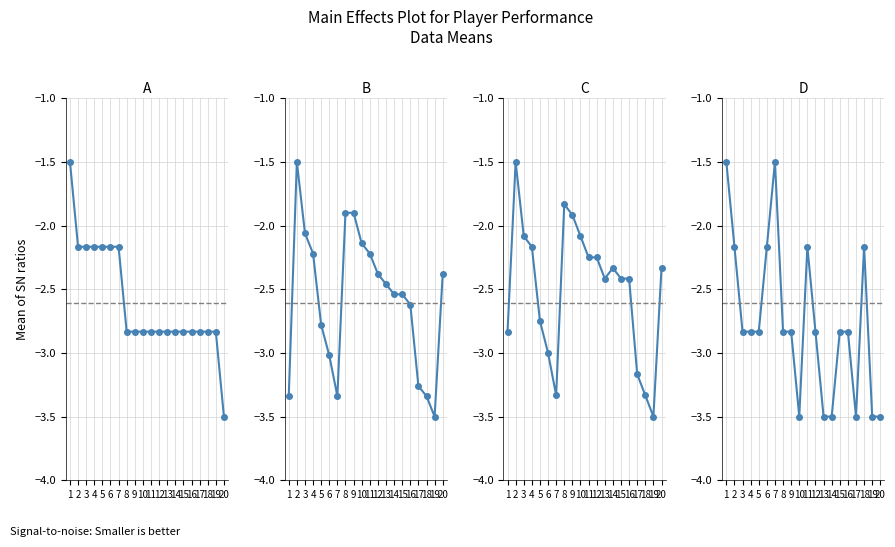

At which category does the chart reach its minimum across all series?

20